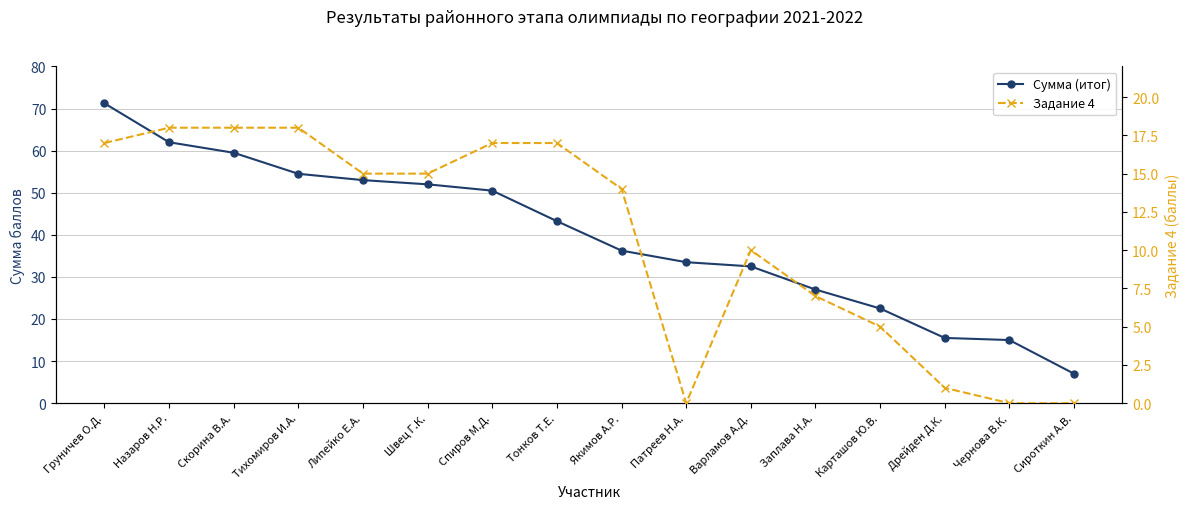

What position from the left is Швец Г.К.?

6